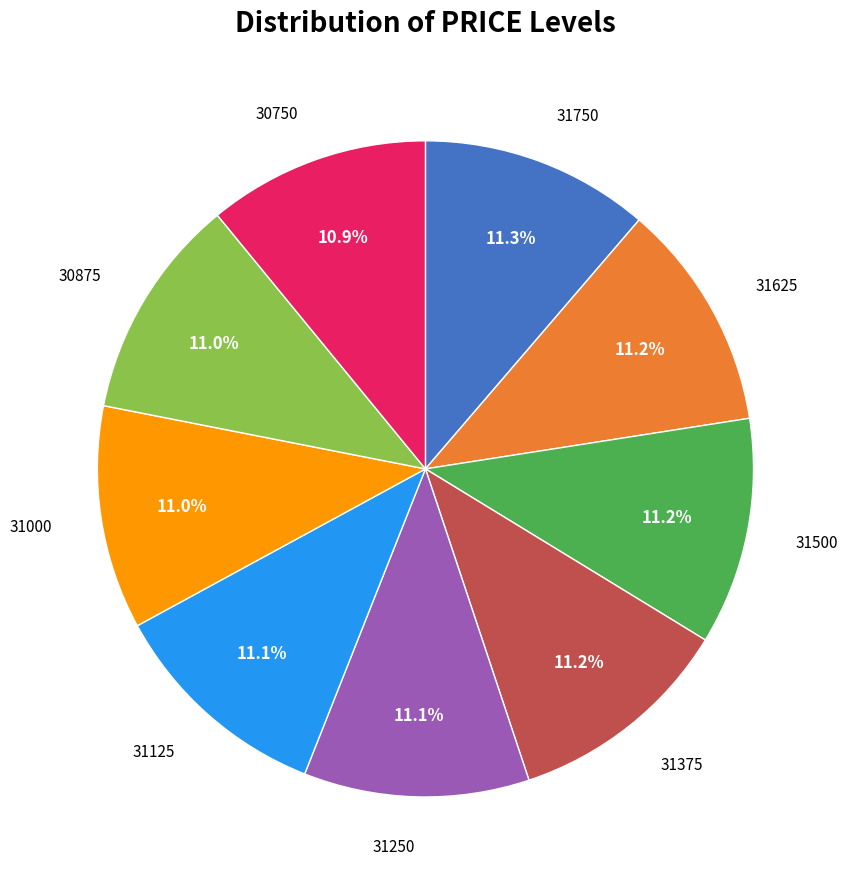

Is there a majority slice in this chart?

No